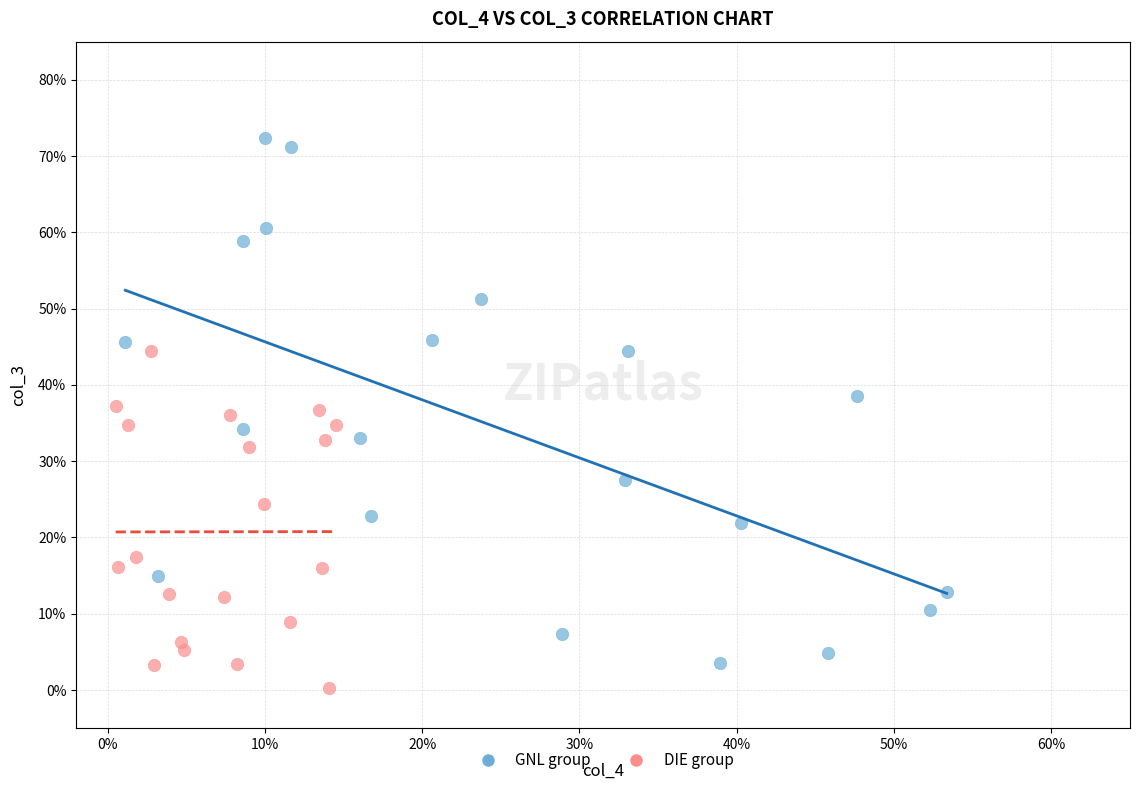

What are all the series names shown in the legend?

GNL group, DIE group